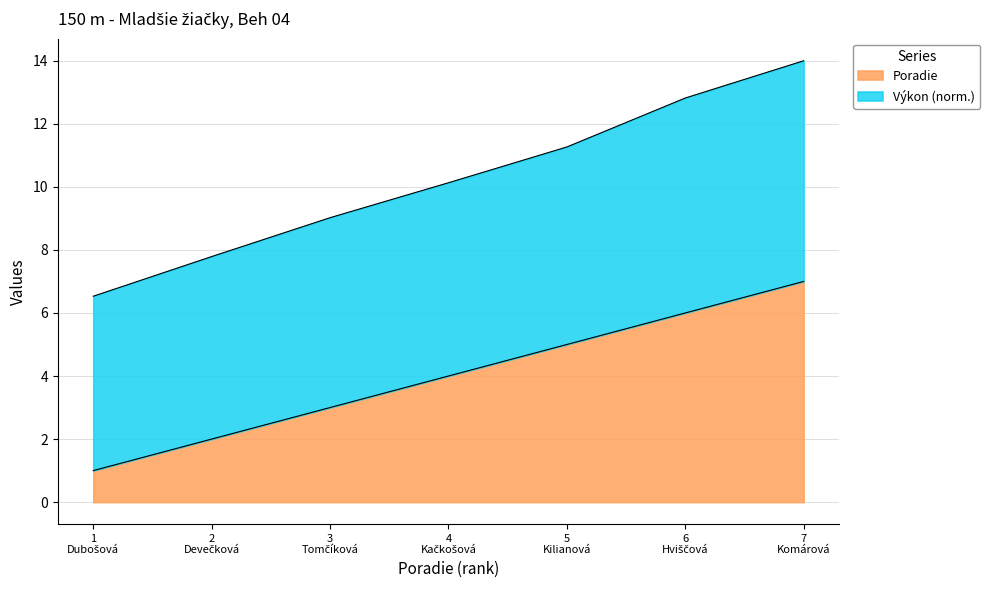

What is the maximum value for Poradie?

7.0